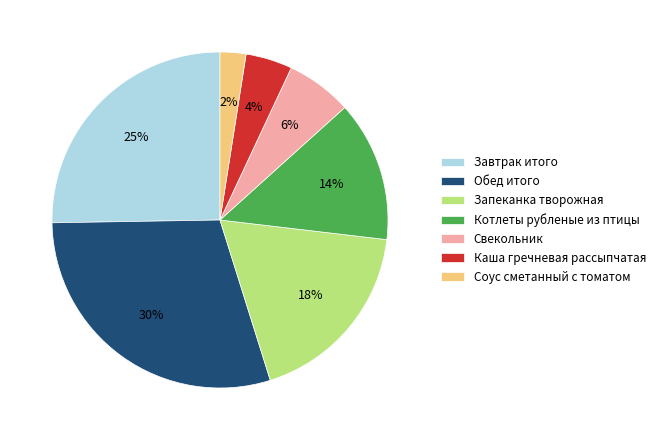

Rank the categories by value from lowest to highest.

Соус сметанный с томатом, Каша гречневая рассыпчатая, Свекольник, Котлеты рубленые из птицы, Запеканка творожная, Завтрак итого, Обед итого